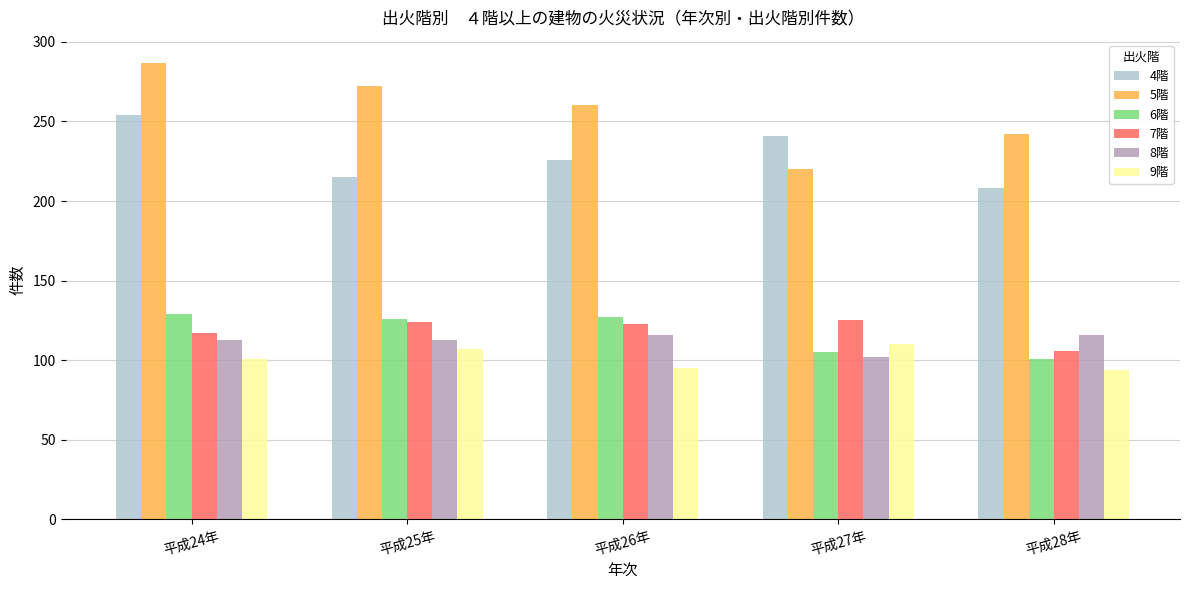

How many data points does each series have?

5